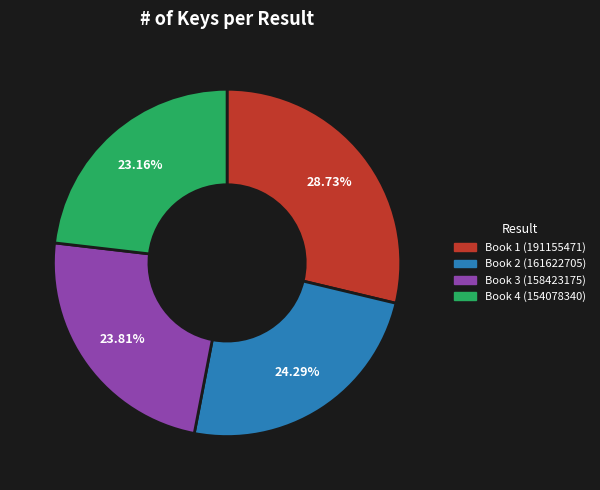

Count the number of slices in the pie.

4